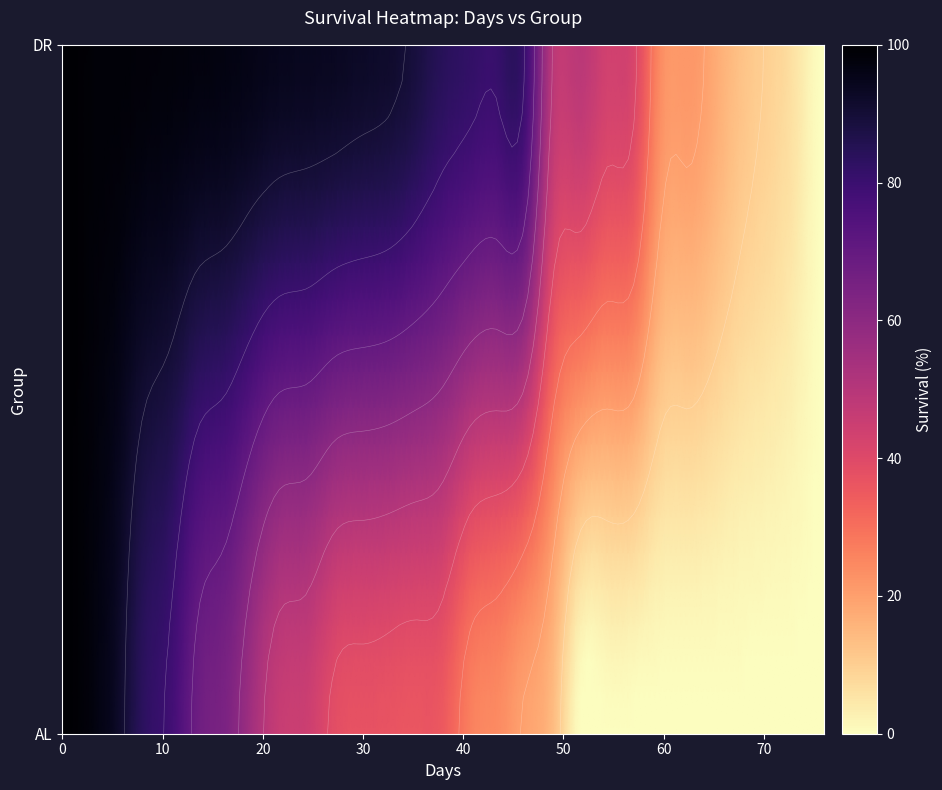

Count the number of data series in this chart.

1